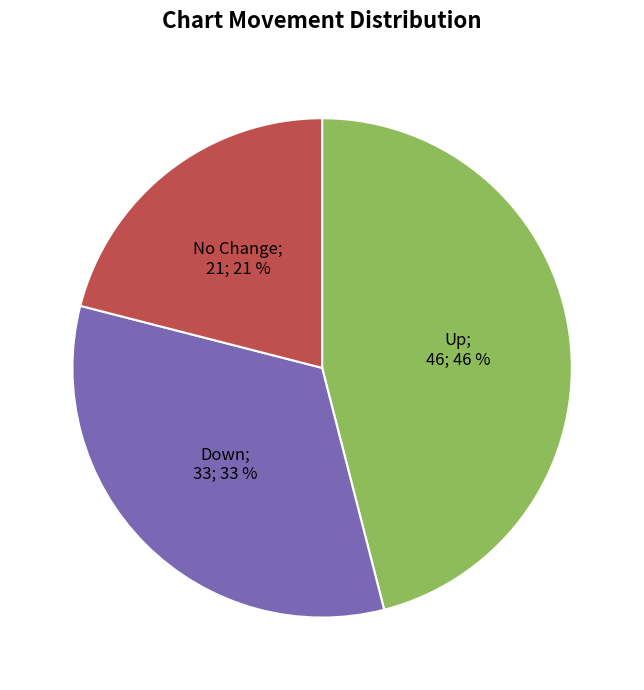

Is there any slice that represents more than half of the pie?

No